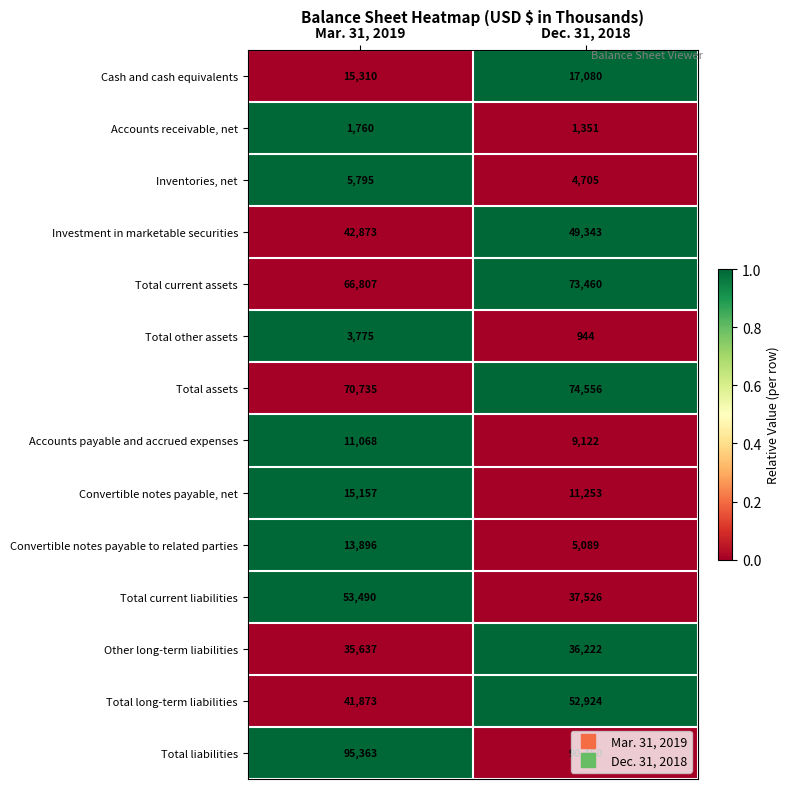

Which series changed the most between Mar. 31, 2019 and Dec. 31, 2018?

Total current liabilities